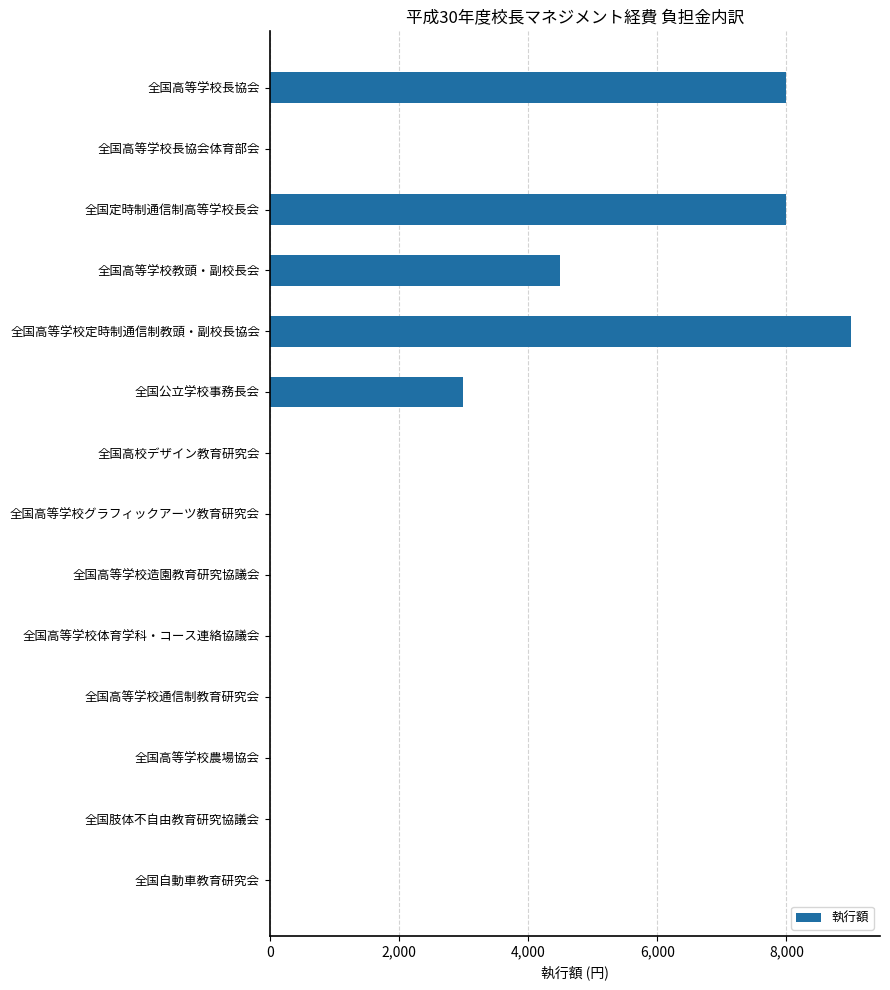

How many data points does each series have?

14